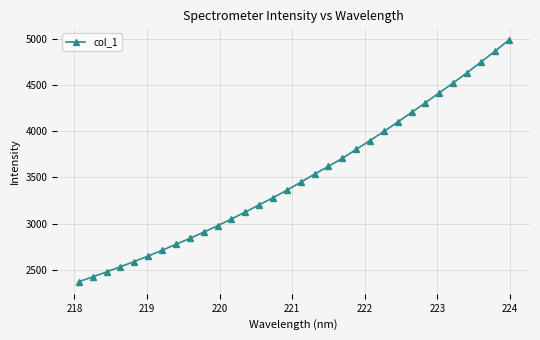

What is the greatest value displayed?

4984.6